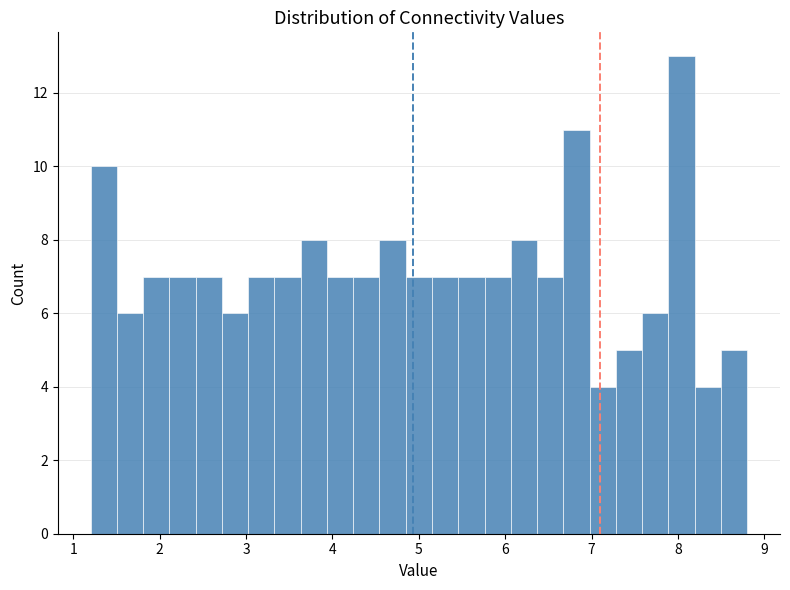

Around what value on the x-axis is the tallest bar? Give the approximate position of its centre, as read against the axis.

8.0